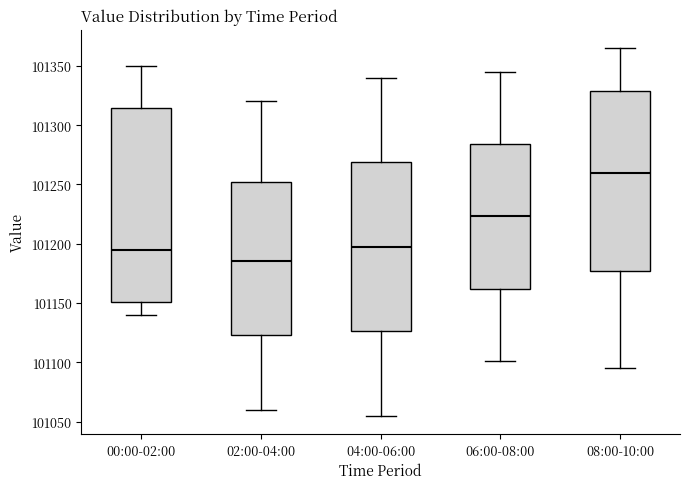

Comparing the boxes themselves (not the whiskers), which one is the tallest?

00:00-02:00